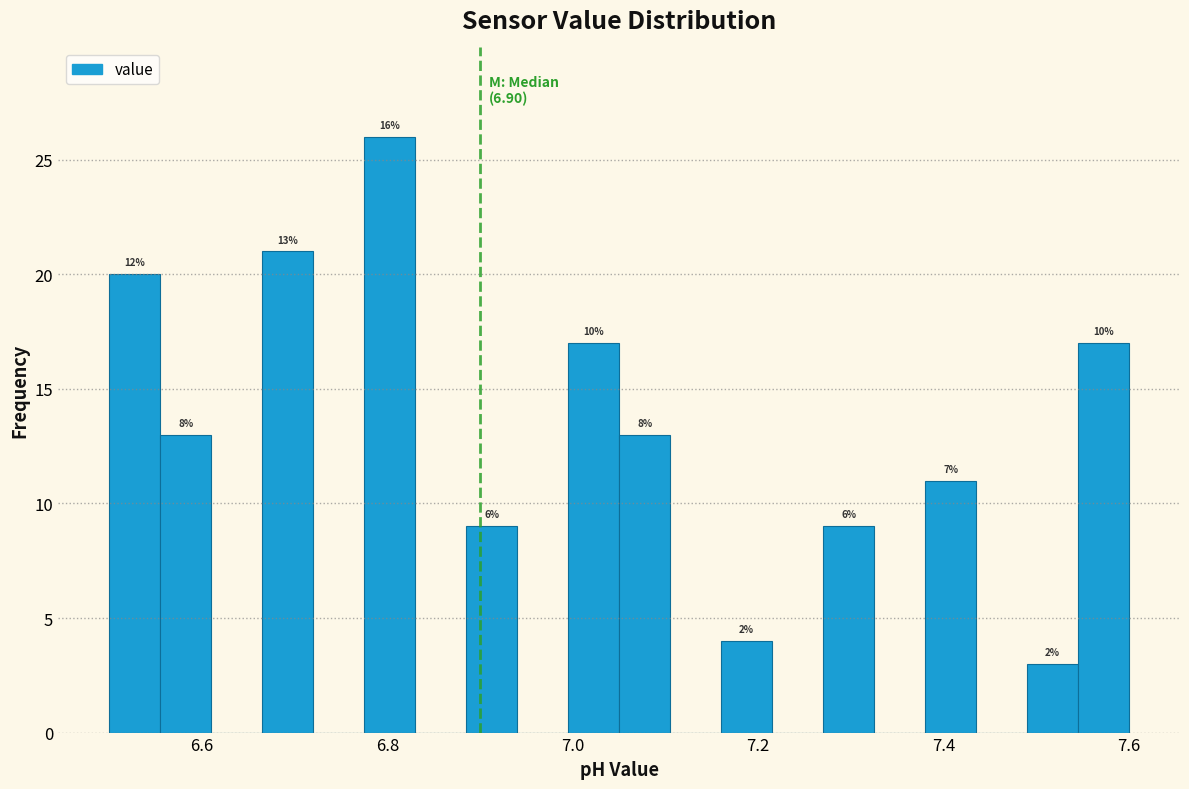

Around what value on the x-axis is the tallest bar? Give the approximate position of its centre, as read against the axis.

6.80